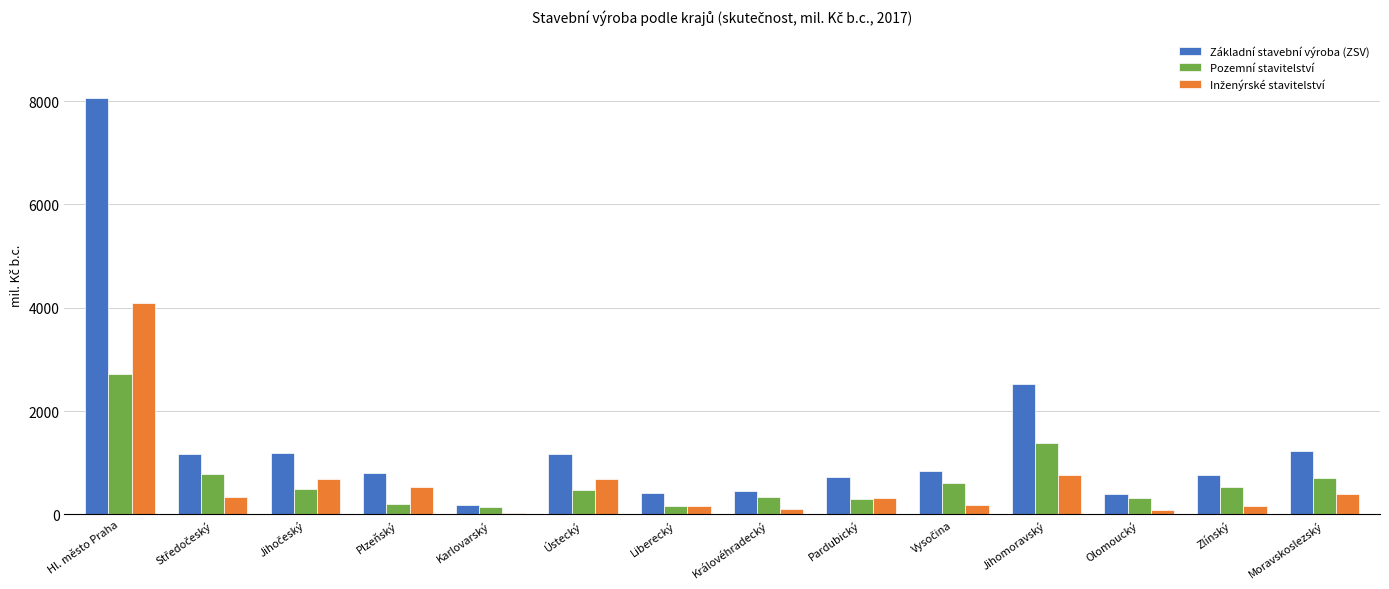

The Základní stavební výroba (ZSV) series shows 8059 at Hl. město Praha. True or false?

True